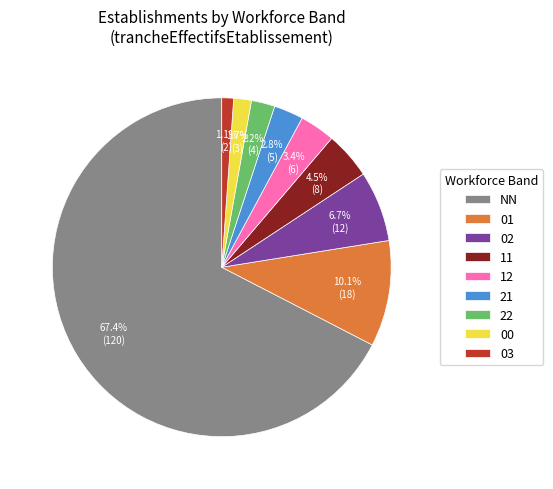

Does 03 represent more than half of the total?

No